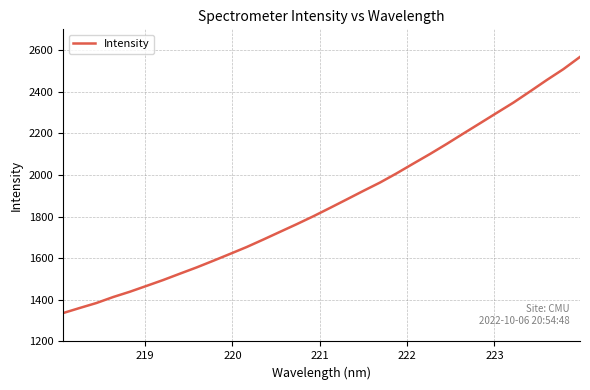

What is the difference between the maximum and minimum values?

1231.2